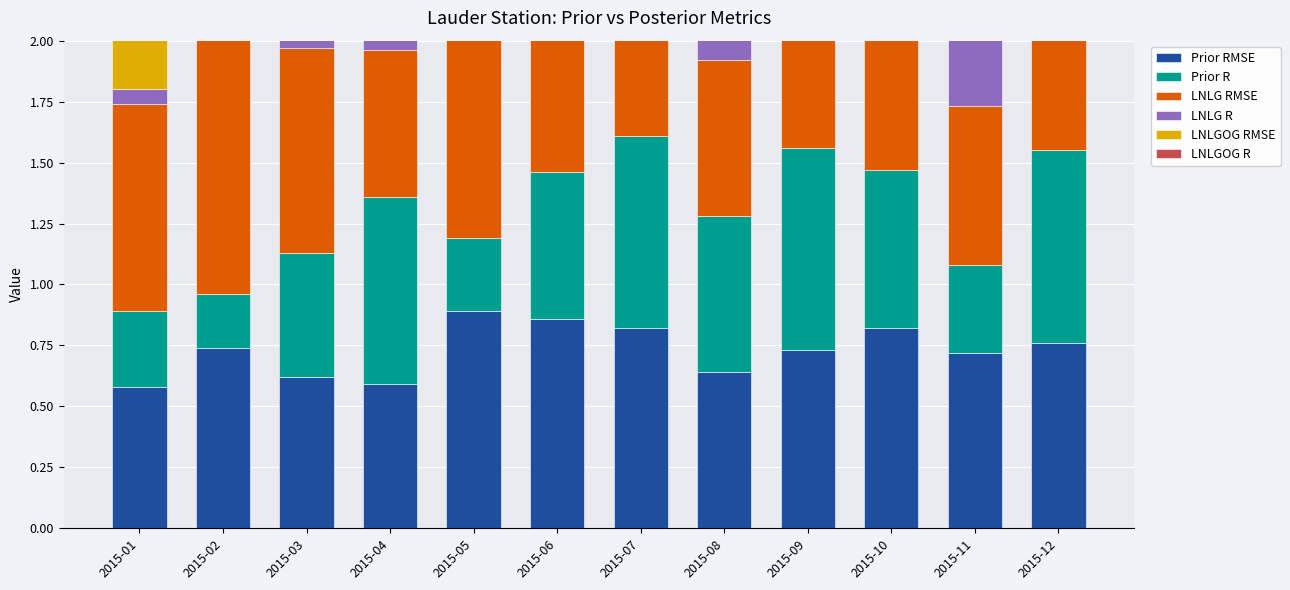

What is the highest value of the LNLG R series?

0.8